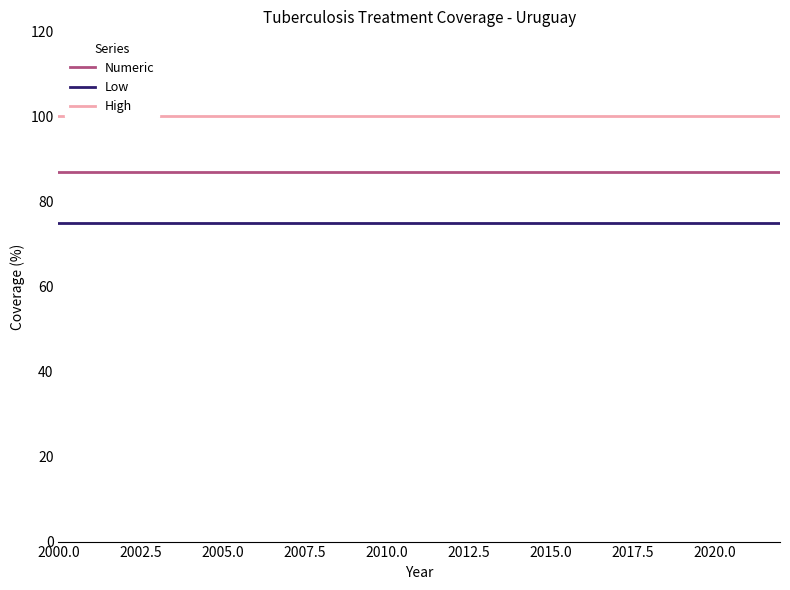

Which series has the largest total across all categories?

High